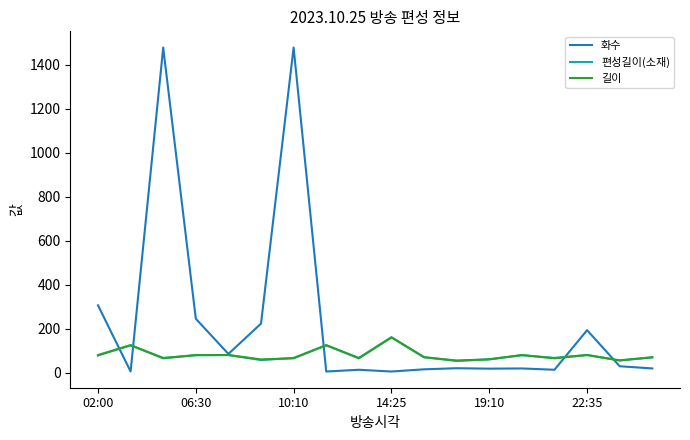

What is the minimum value for 길이?

55